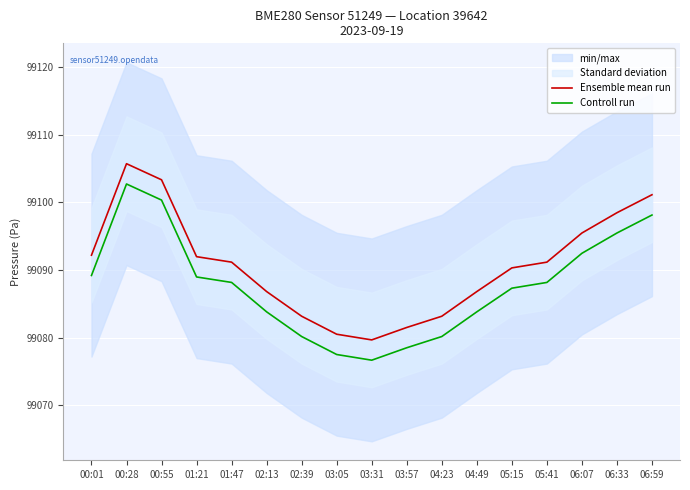

The value of Controll run at 02:13 is 128947.1. True or false?

False